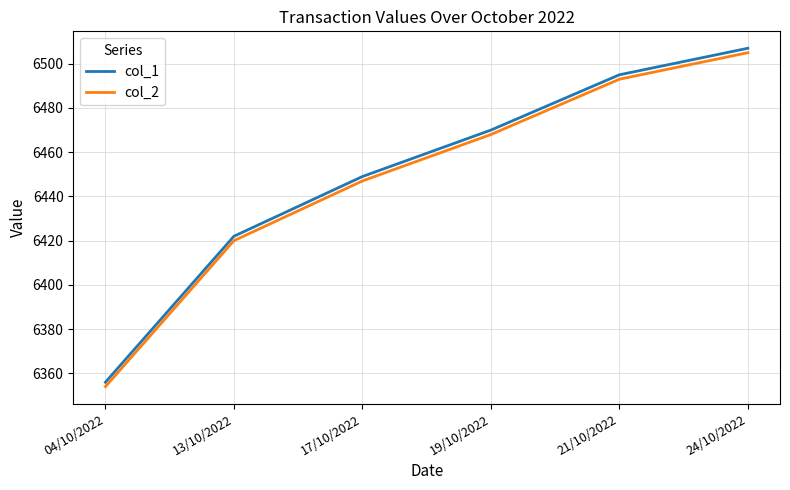

What is the total value across all series at 24/10/2022?

13012